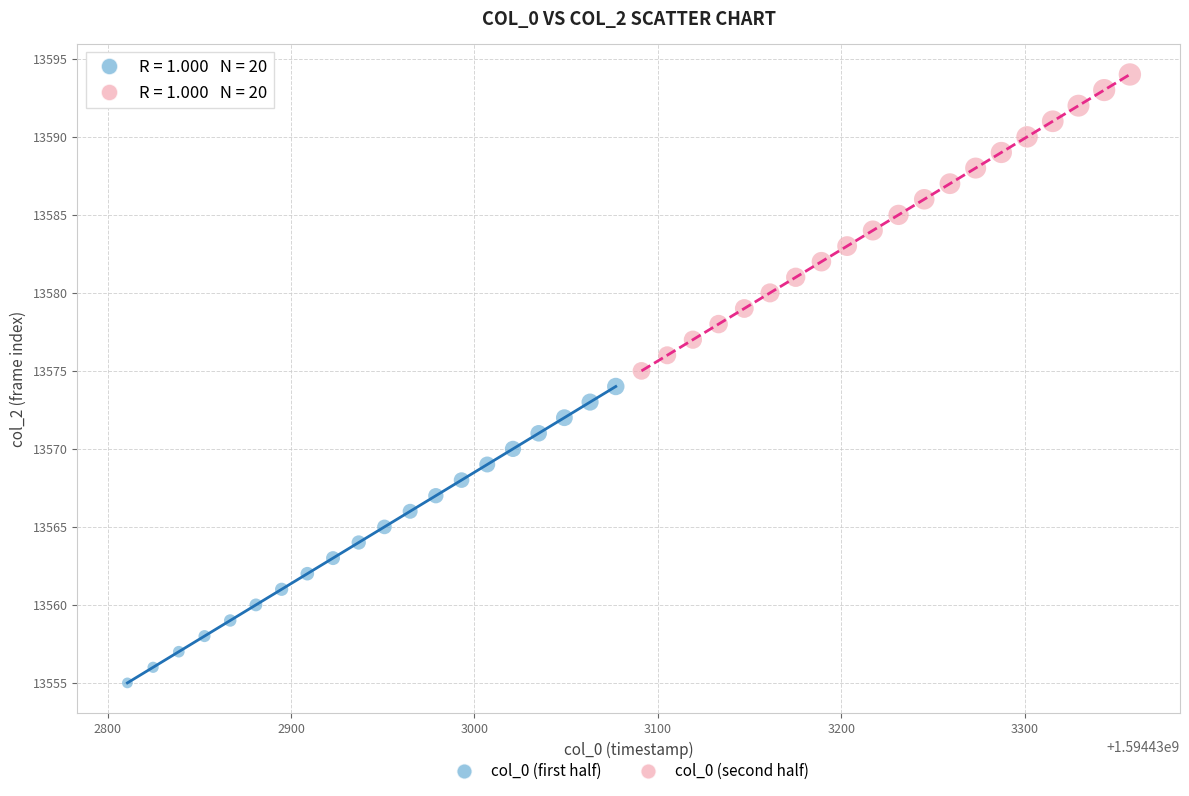

Which series reaches the minimum Y coordinate?

col_0 (first half)